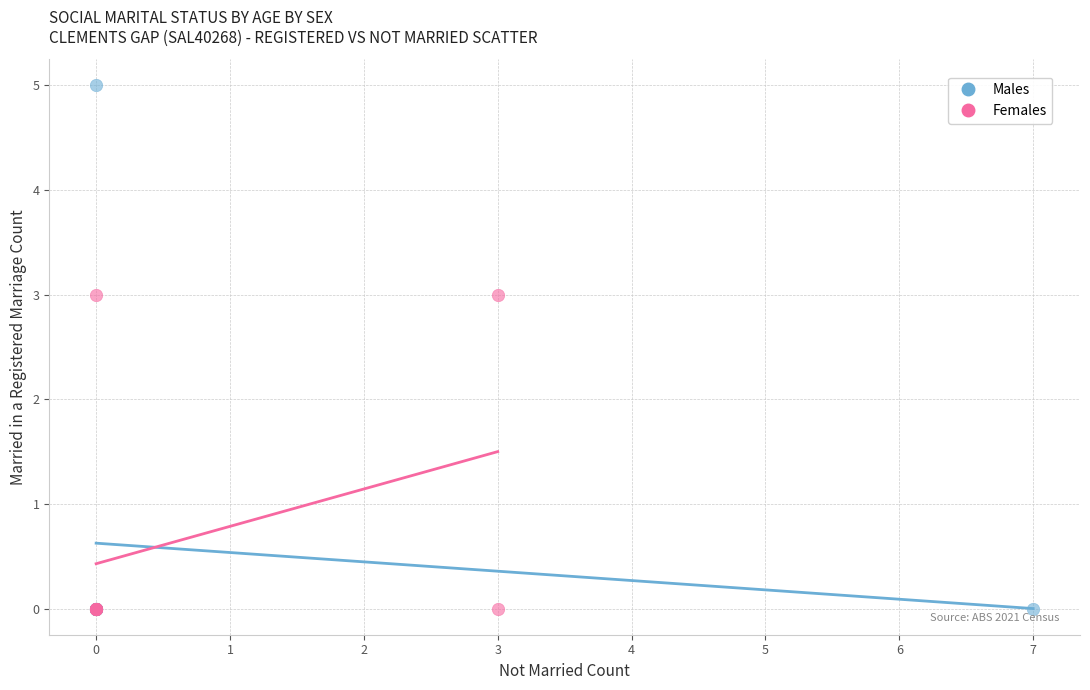

What are all the series names shown in the legend?

Males, Females